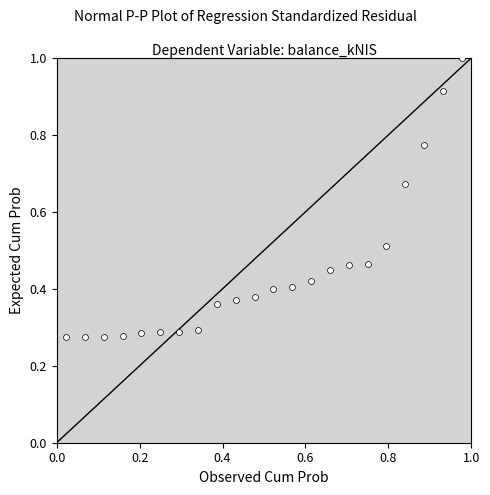

What is the range of X values (max minus min)?

1.0